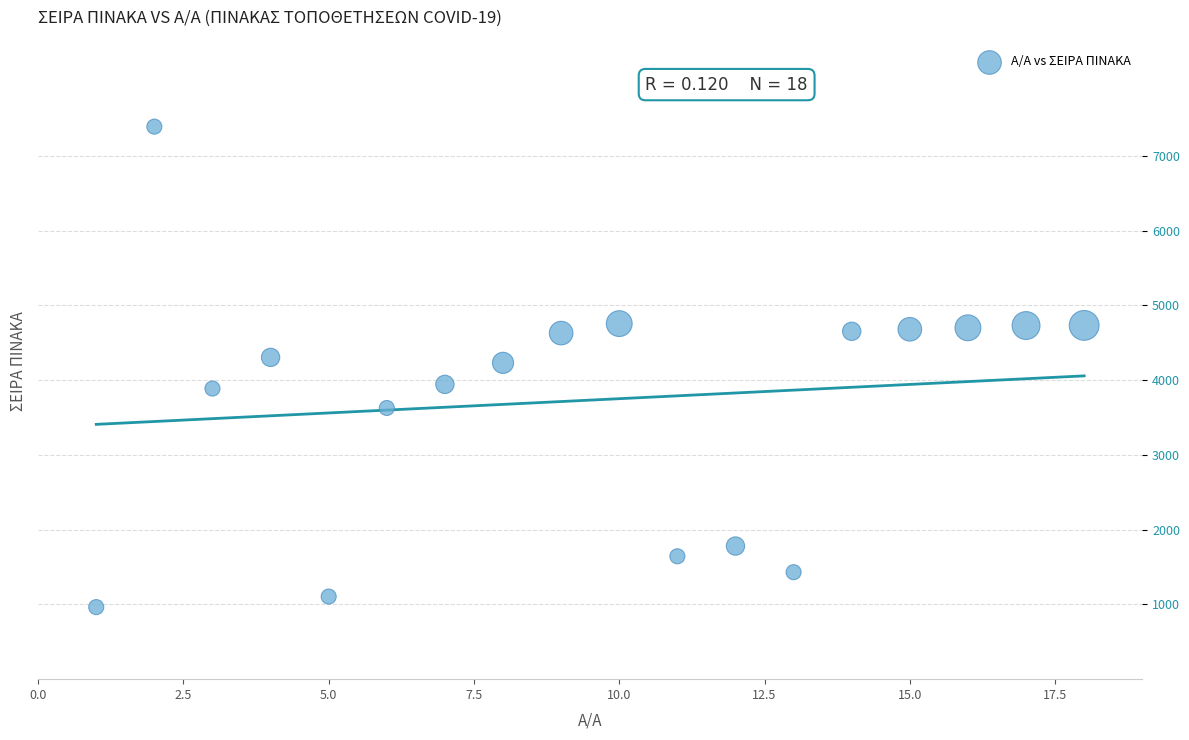

What is the range of Y values (max minus min)?

6428